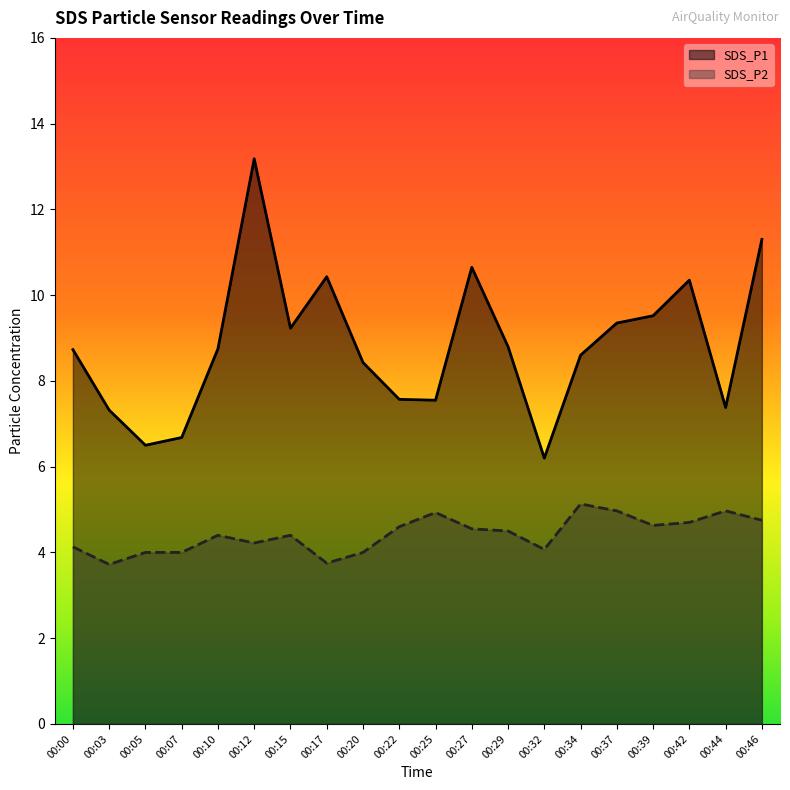

Rank the series by their average value, from lowest to highest.

SDS_P2, SDS_P1